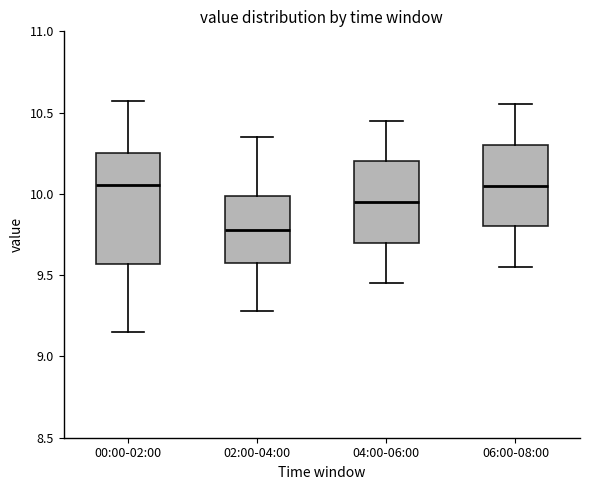

Reading left to right, read every box against the y-axis: the position of its median line, the range the box covers, and the ends of its whiskers. The values are not printed on the chart, so give them approximately, as read against the axis.

00:00-02:00: median 10.05, box 9.55 to 10.25, whiskers 9.15 to 10.55
02:00-04:00: median 9.80, box 9.55 to 10.00, whiskers 9.30 to 10.35
04:00-06:00: median 9.95, box 9.70 to 10.20, whiskers 9.45 to 10.45
06:00-08:00: median 10.05, box 9.80 to 10.30, whiskers 9.55 to 10.55